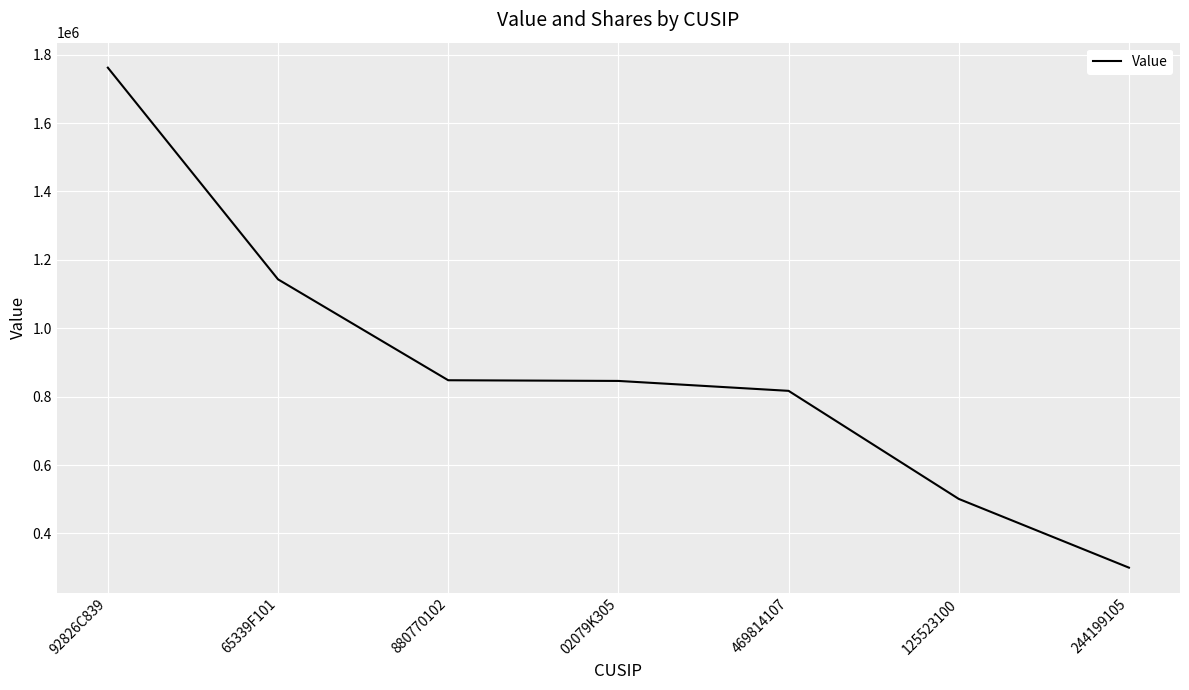

What is the sum of the values at 92826C839 and 244199105?

2062000